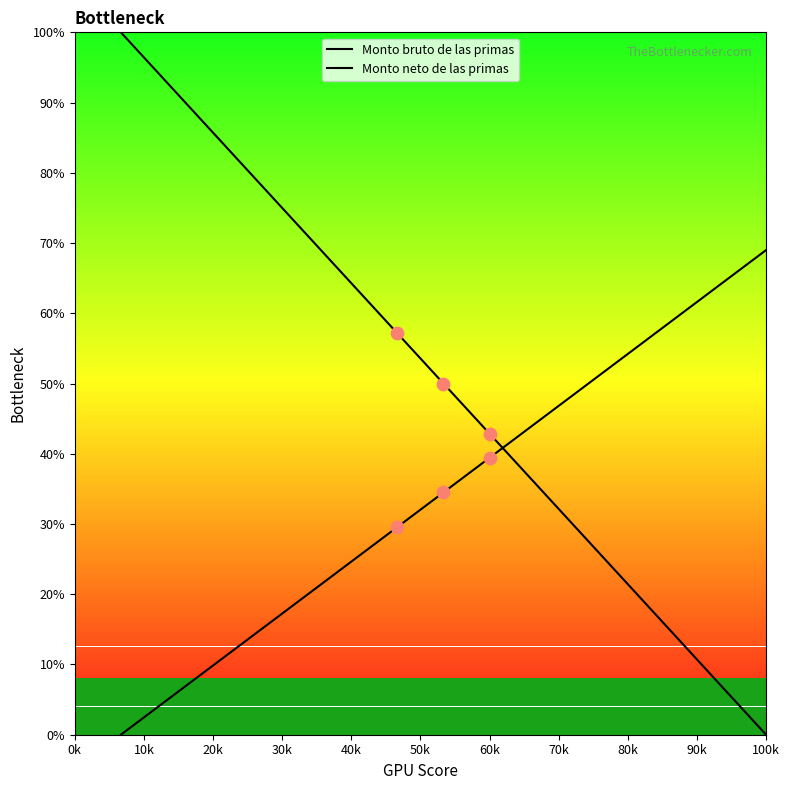

Which series has the largest total across all categories?

Monto bruto de las primas